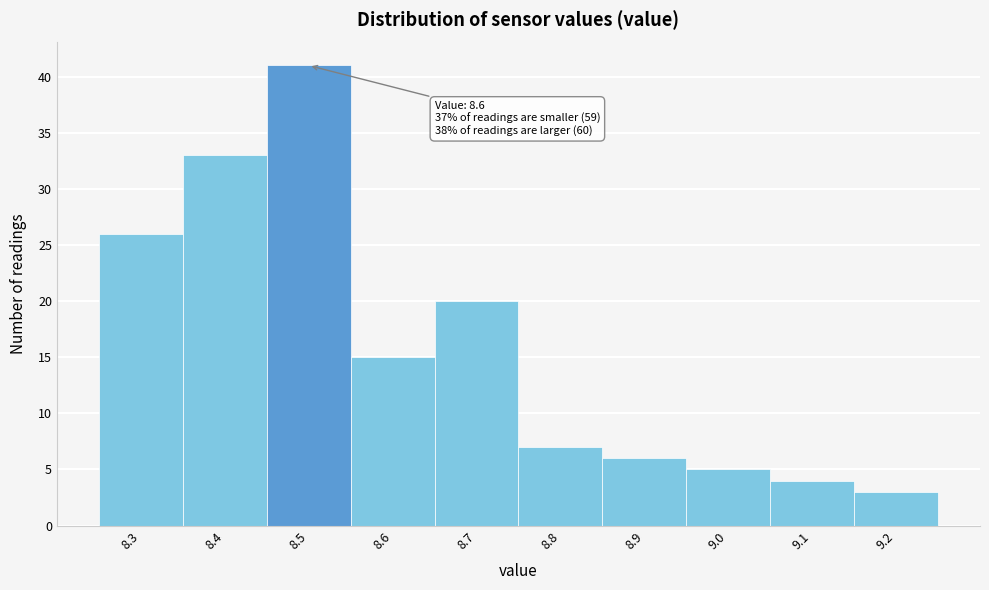

Reading left to right, extract all data points from this chart.

26	33	41	15	20	7	6	5	4	3